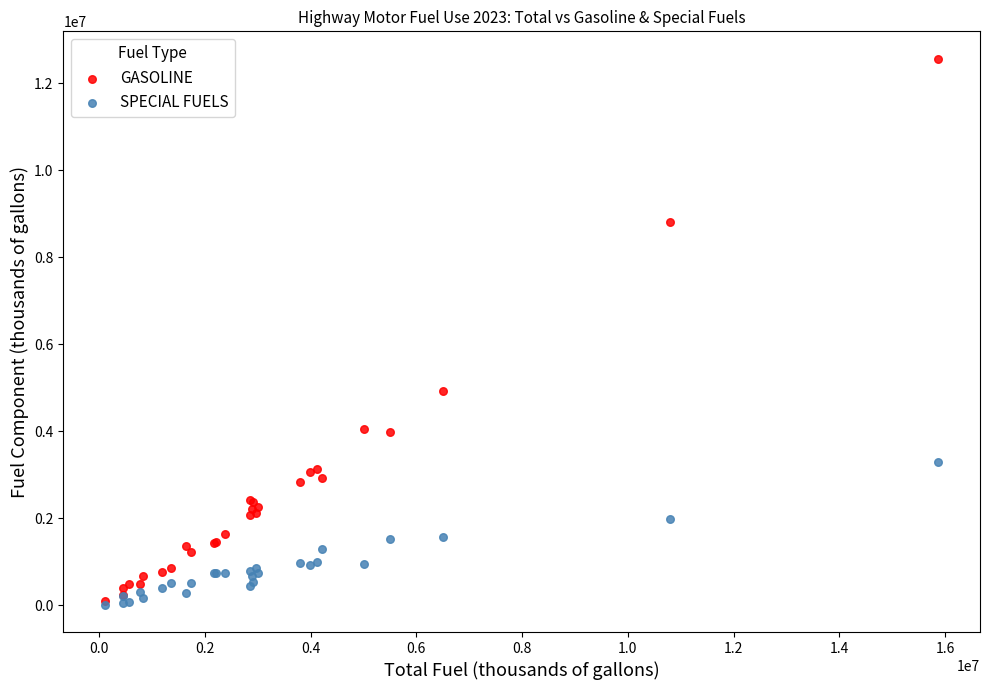

In the GASOLINE series, what Y value is closest to 6333532?

4927994